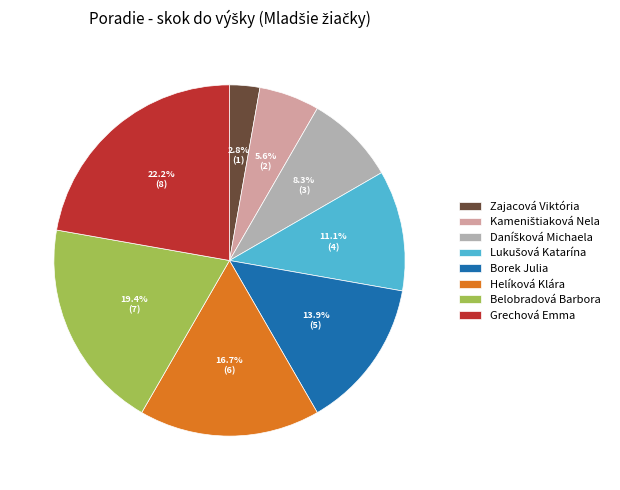

How much of the chart is everything except Belobradová Barbora?

80.6%